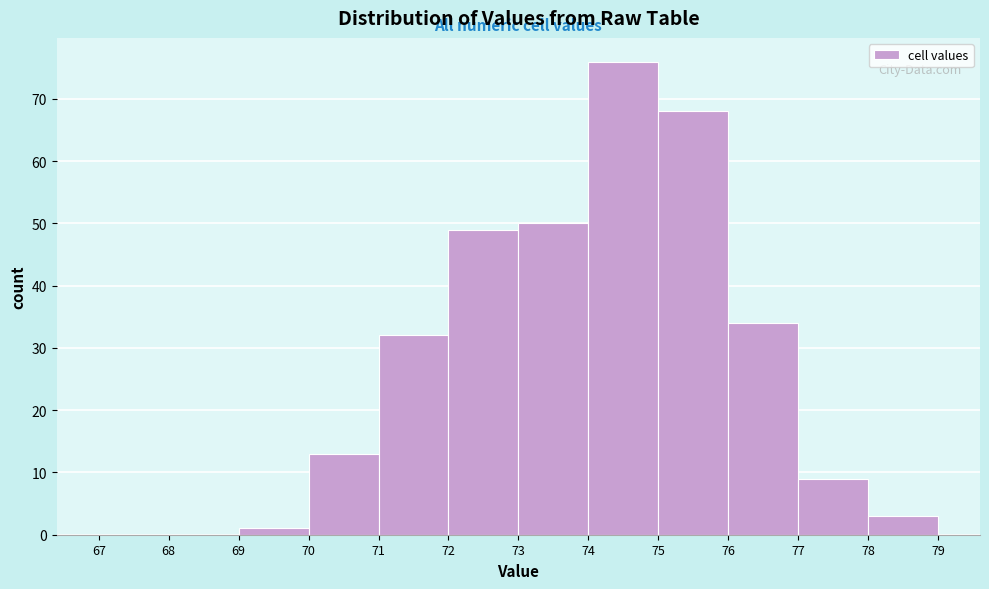

Over which range of the x-axis is the bar tallest?

74 to 75